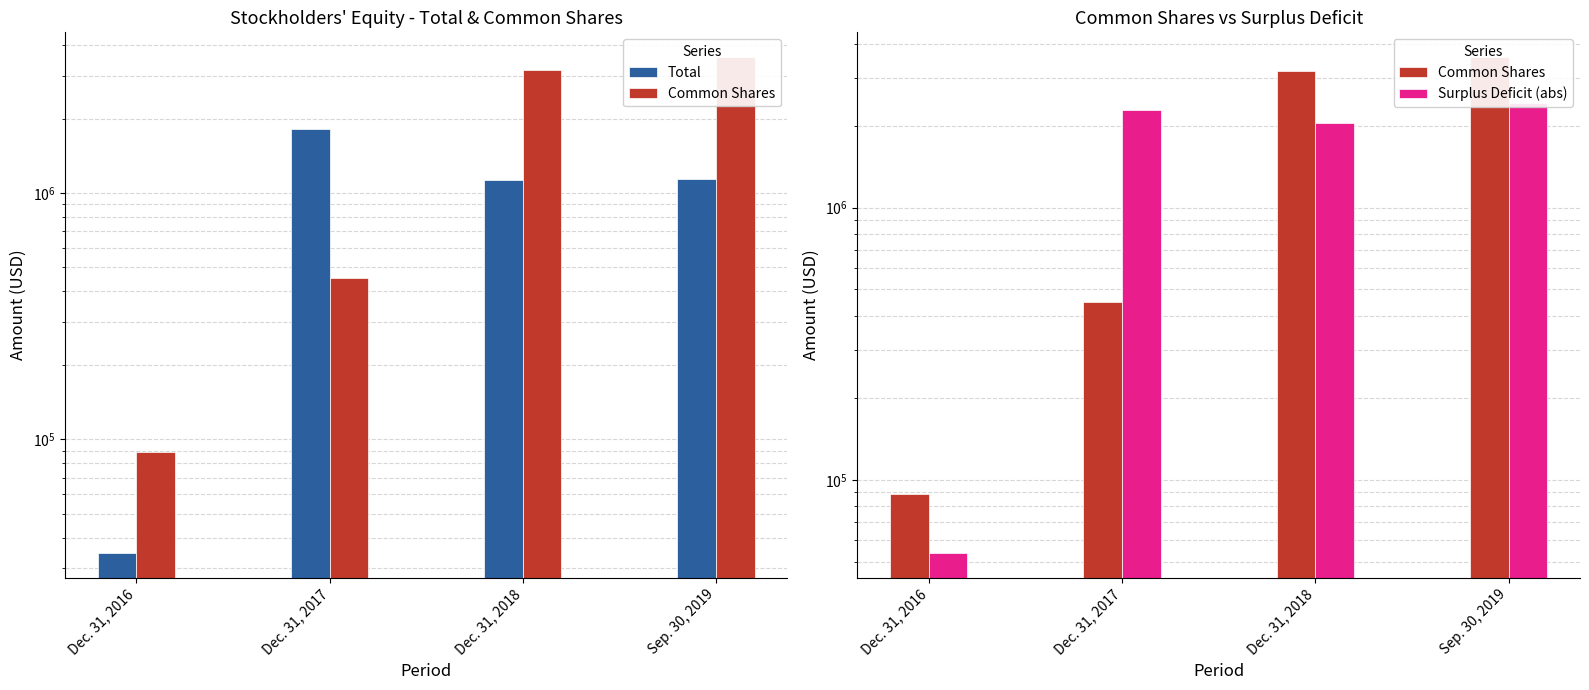

What is the approximate value of Total at Dec. 31, 2018, to the nearest 10?

1132340